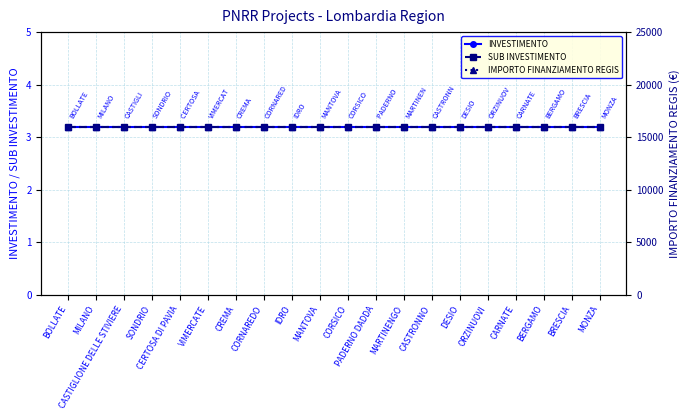

Which series has the largest range (max minus min)?

INVESTIMENTO